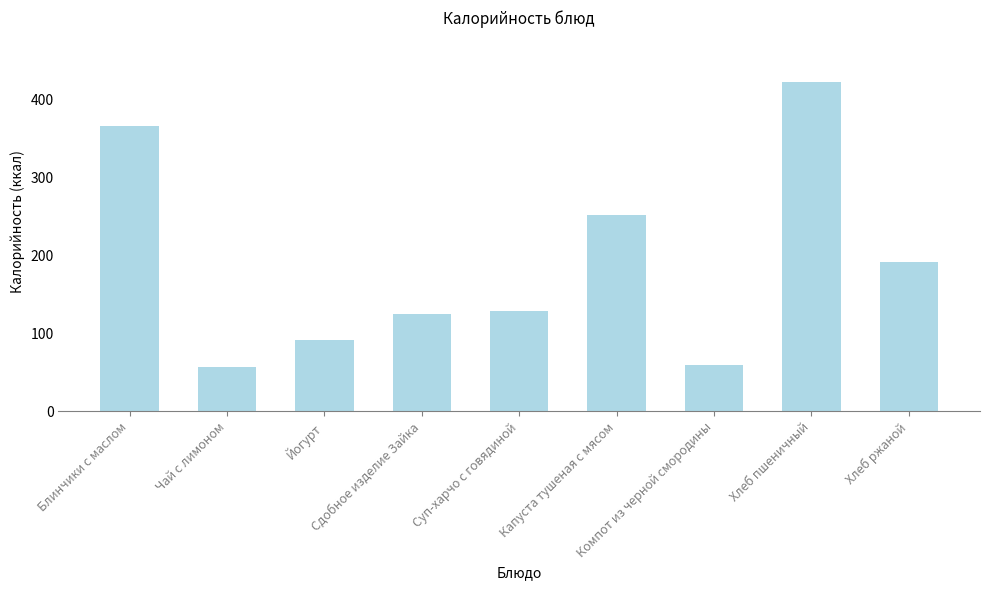

How many bars are there in total?

9